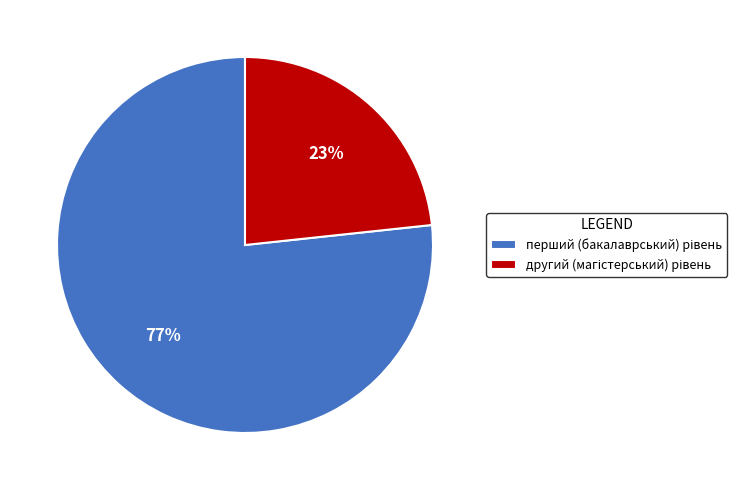

To the nearest percent, what is the average slice percentage?

50%